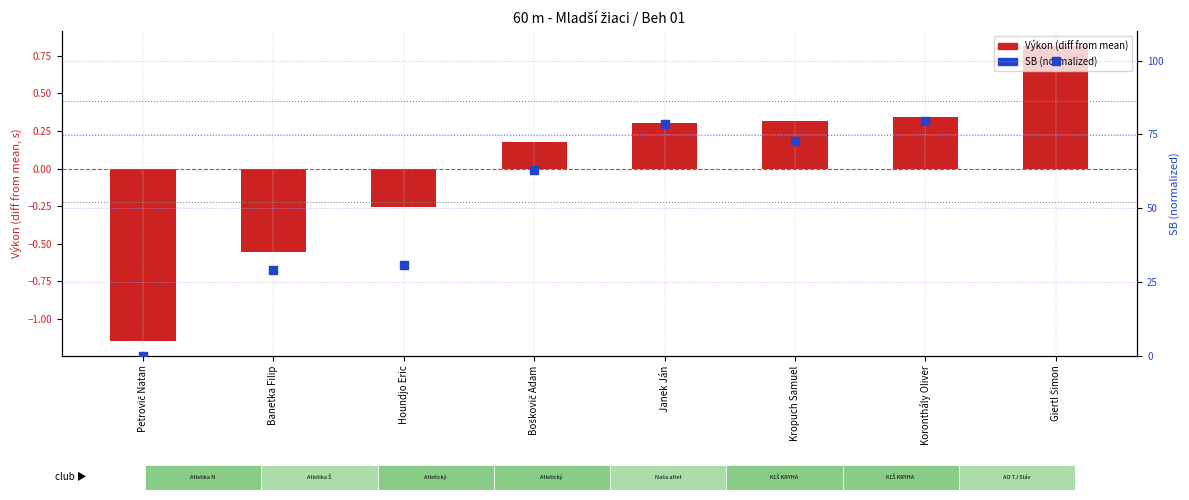

What are all the series names shown in the legend?

Výkon (diff from mean), SB (normalized)